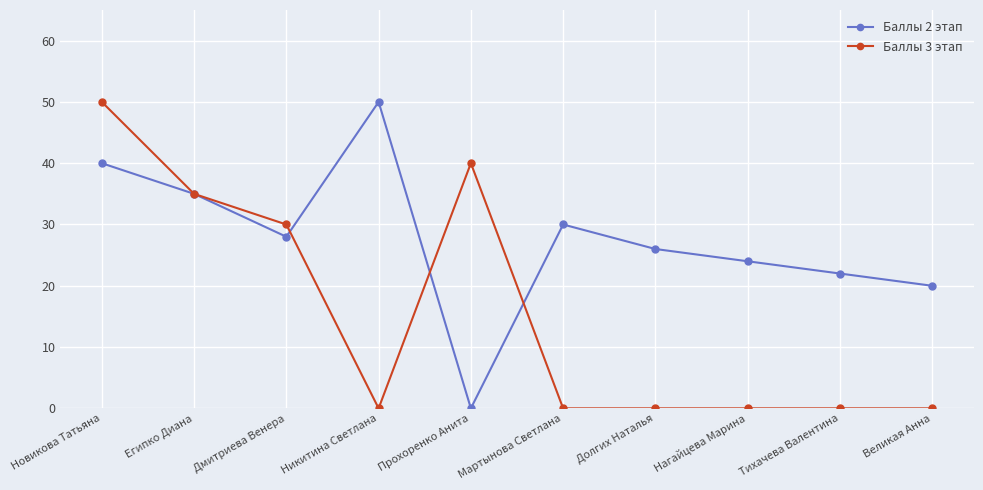

After their last crossing, which series has the higher values: Баллы 3 этап or Баллы 2 этап?

Баллы 2 этап